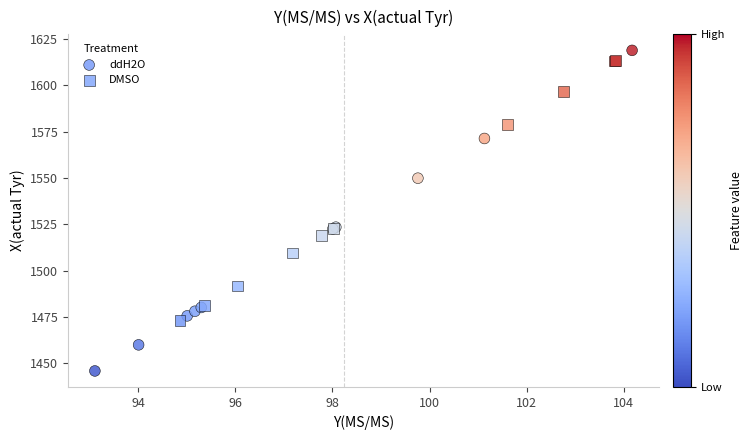

Which series contains the lowest Y value?

ddH2O